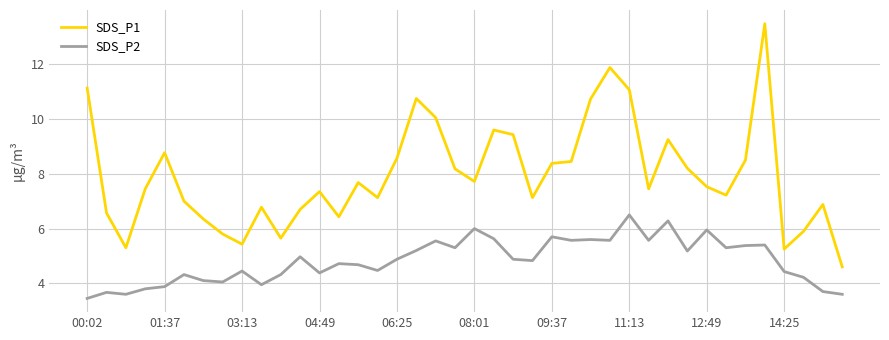

True or false: SDS_P2 and SDS_P1 intersect in this chart.

False